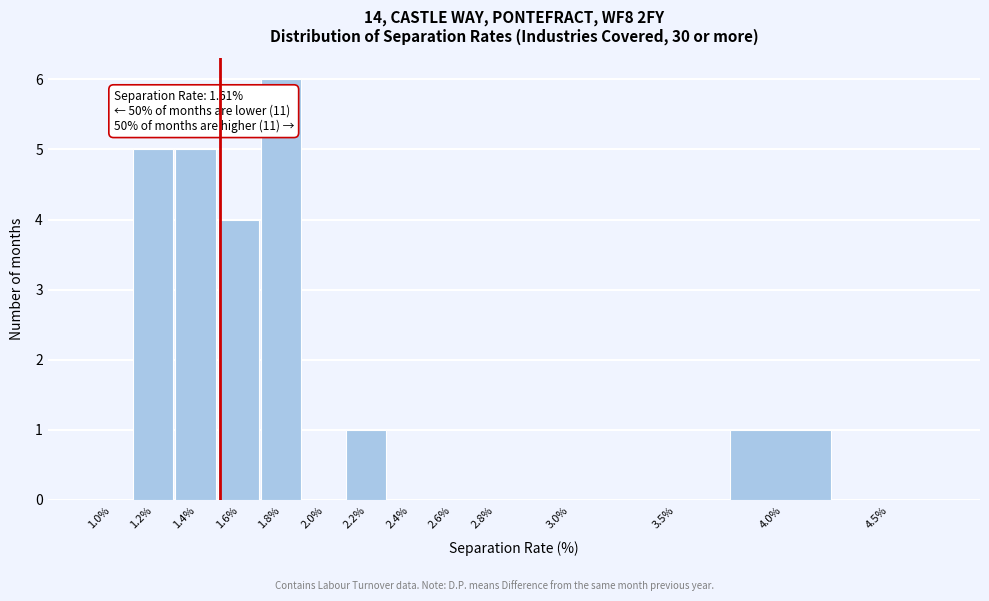

Reading left to right, transcribe all the data shown in this chart.

1.0%=0	1.2%=5	1.4%=5	1.6%=4	1.8%=6	2.0%=0	2.2%=1	2.4%=0	2.6%=0	2.8%=0	3.0%=0	3.5%=0	4.0%=1	4.5%=0